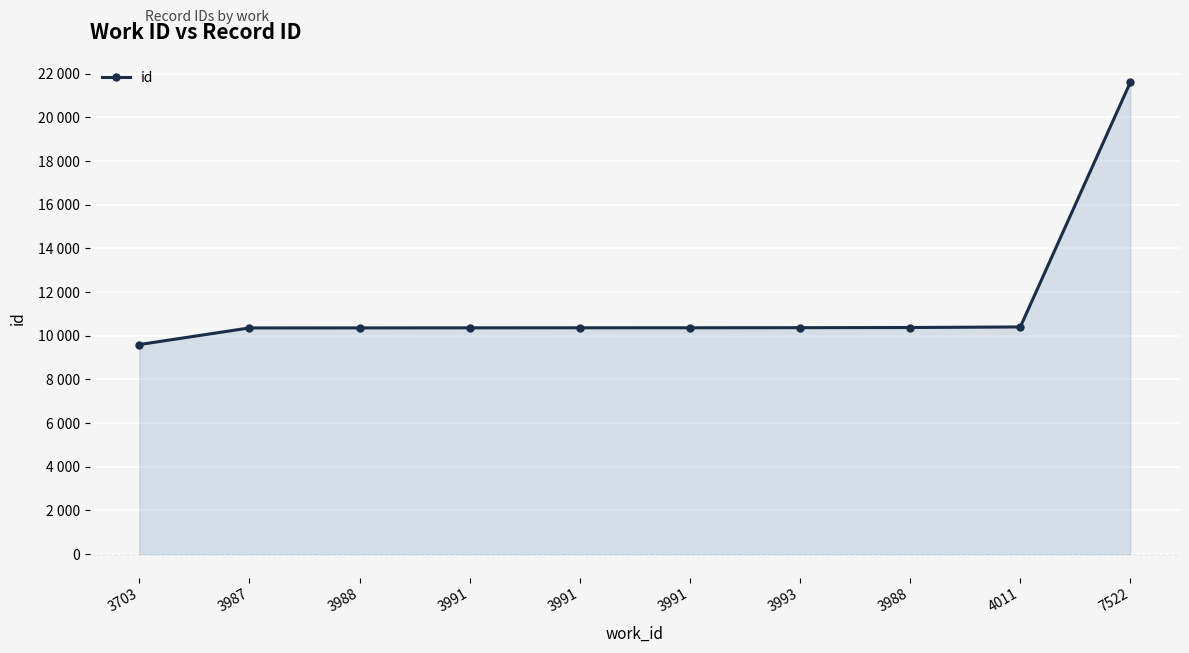

Does the chart have visible grid lines?

Yes